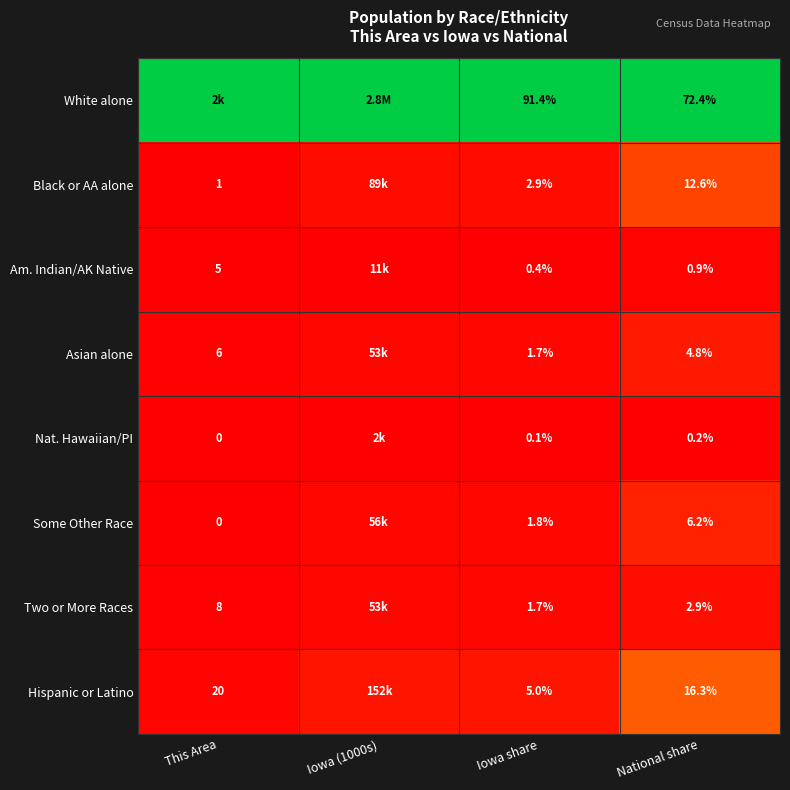

Rank the series at National share from highest to lowest value.

White alone, Hispanic or Latino, Black or AA alone, Some Other Race, Asian alone, Two or More Races, Am. Indian/AK Native, Nat. Hawaiian/PI